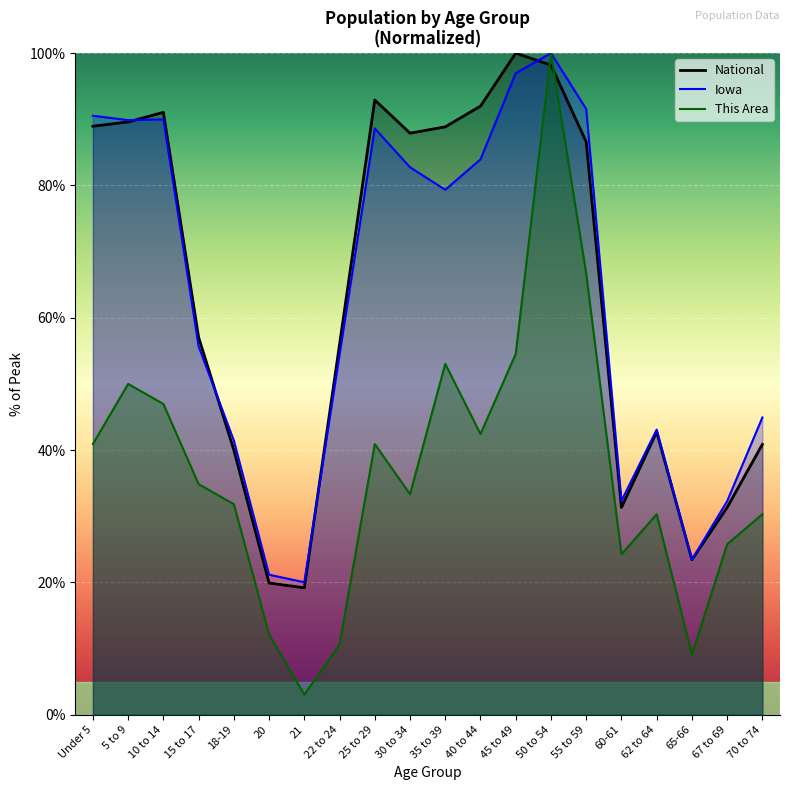

Where is National nearest to the value 59?

15 to 17